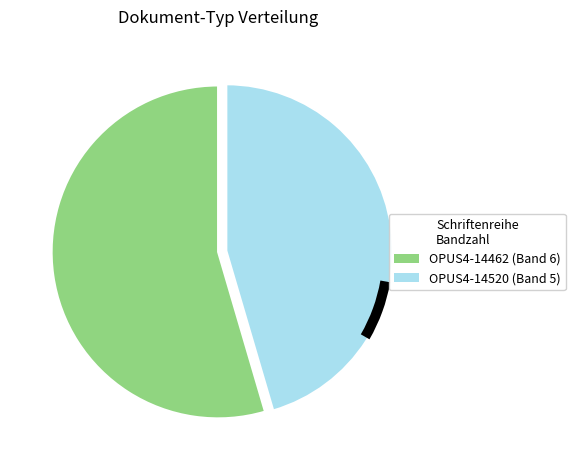

Do OPUS4-14520 and OPUS4-14462 together represent more than half of the pie?

Yes